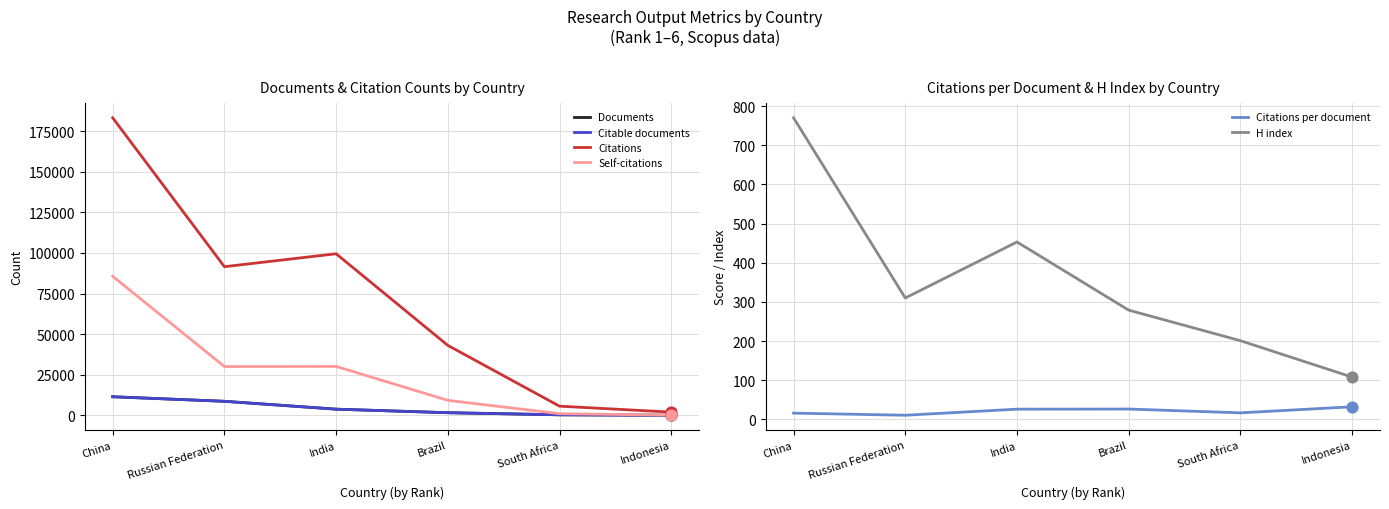

Which series has the largest total across all categories?

Citations